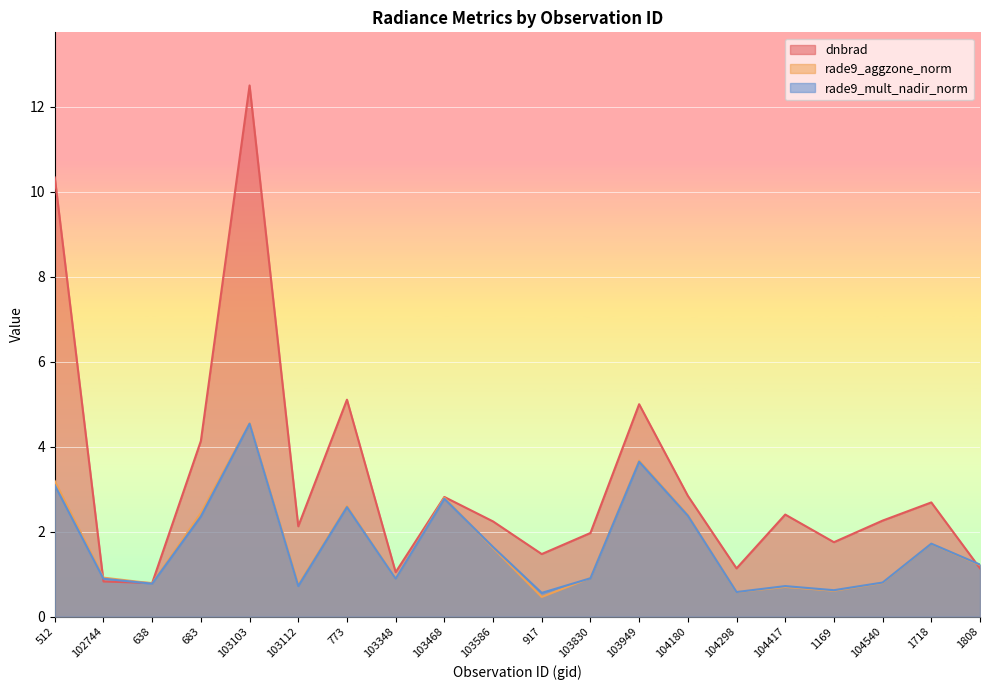

Where does the rade9_aggzone_norm series first go above 1?

512